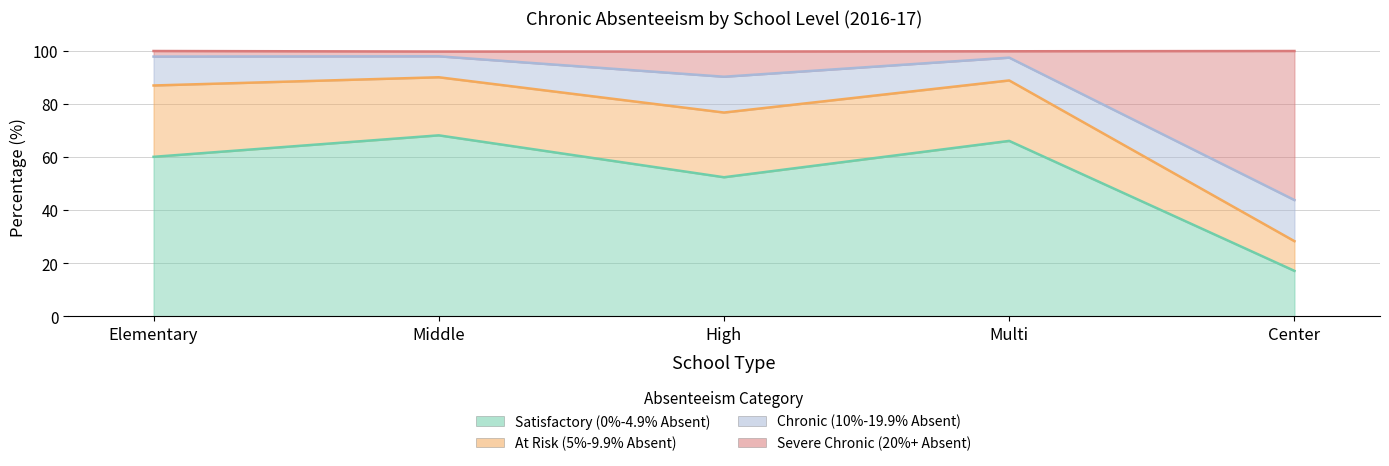

What is the maximum value for Satisfactory (0%-4.9% Absent)?

68.3